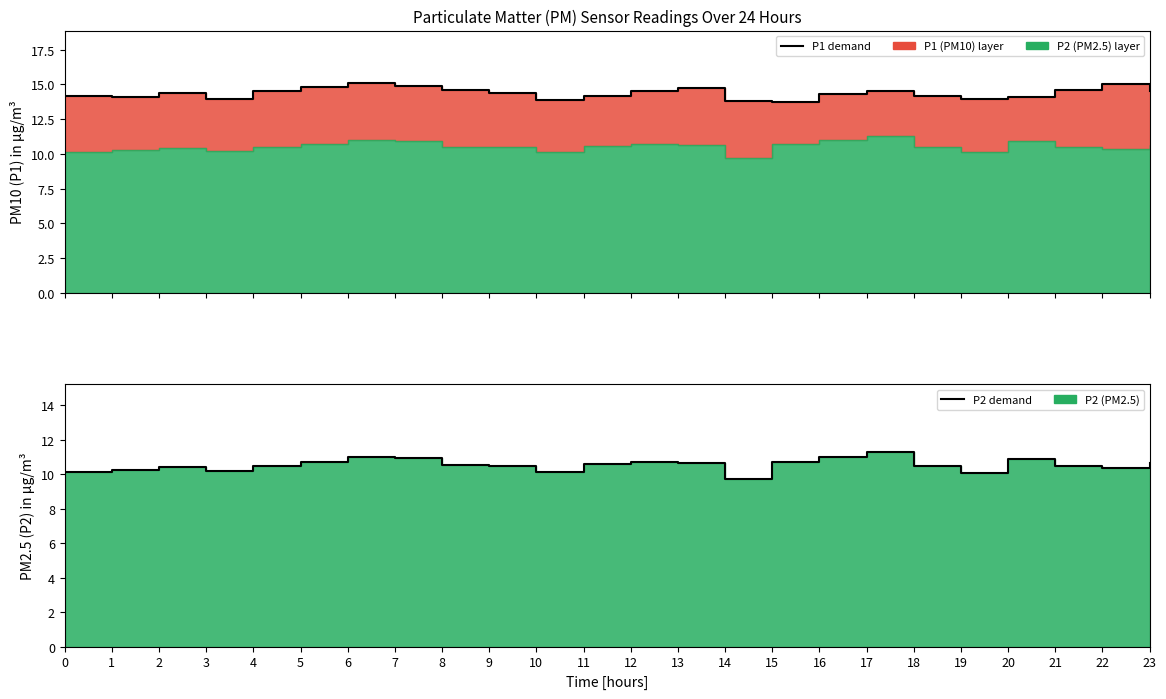

Reading right to left, extract all data points from this chart.

P1 demand: 14.6	15.0	14.6	14.1	14.0	14.2	14.5	14.3	13.8	13.8	14.7	14.6	14.2	13.8	14.4	14.6	14.9	15.1	14.8	14.5	14.0	14.3	14.1	14.2
P2 demand: 10.6	10.4	10.5	10.9	10.1	10.5	11.3	11.0	10.7	9.7	10.7	10.7	10.6	10.2	10.5	10.5	10.9	11.0	10.7	10.5	10.2	10.4	10.2	10.1